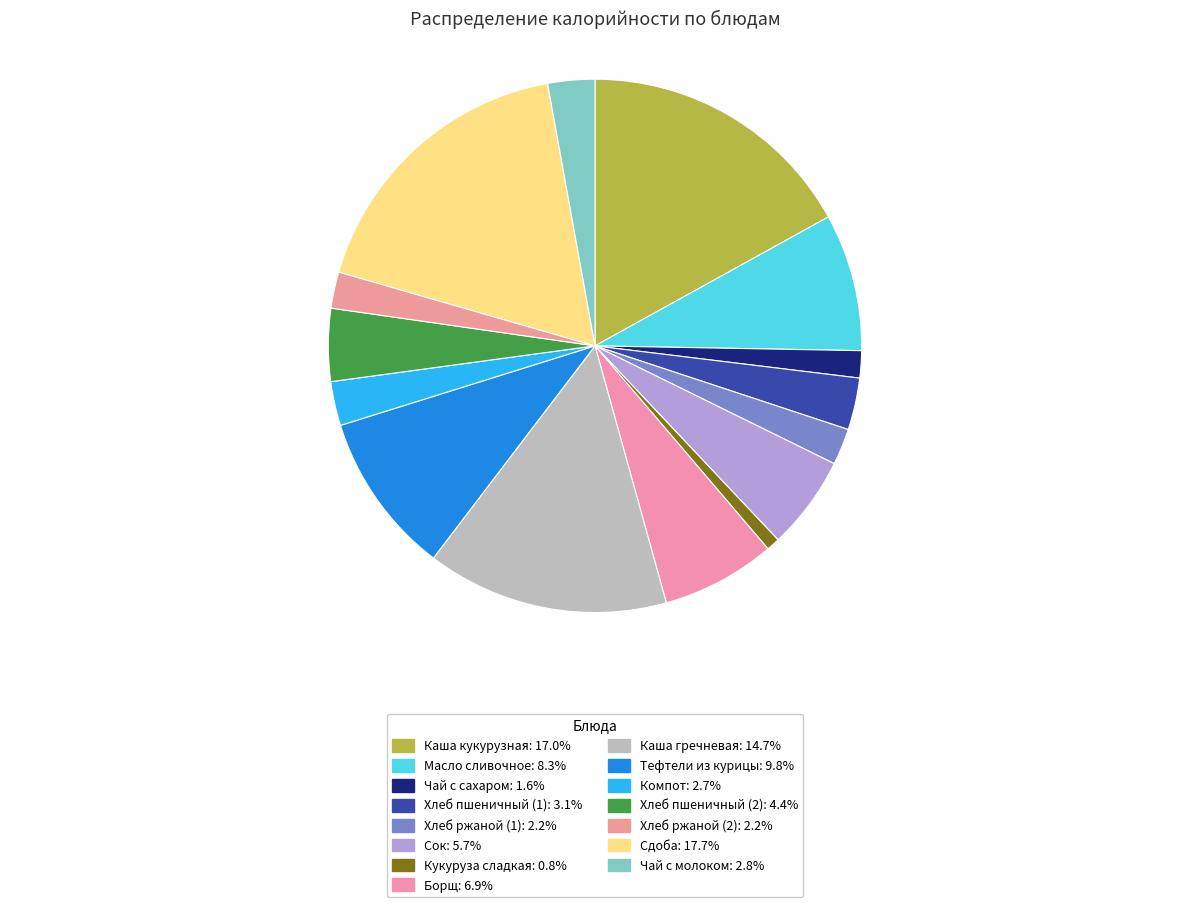

What is the ratio of the value at Масло сливочное to the value at Борщ?

1.2